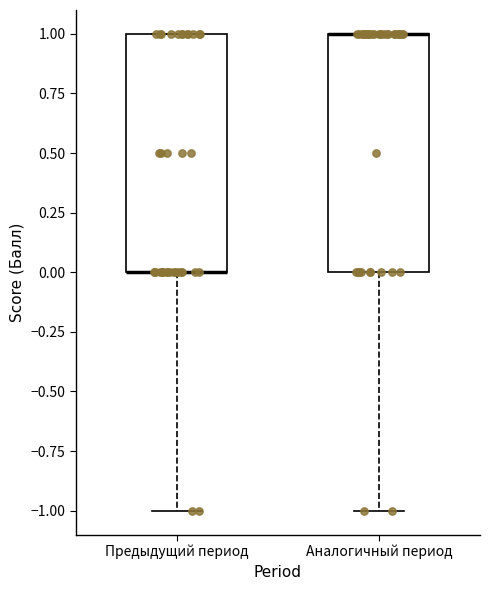

Reading left to right, transcribe this box plot: for each box, give where its median line is, the range the box spans, and where its two whiskers end, as read against the y-axis. The values are not printed on the chart, so give them approximately, as read against the axis.

Предыдущий период: median 0 (drawn on the box's lower edge), box 0 to 1, whiskers -1 to 1
Аналогичный период: median 1 (drawn on the box's upper edge), box 0 to 1, whiskers -1 to 1